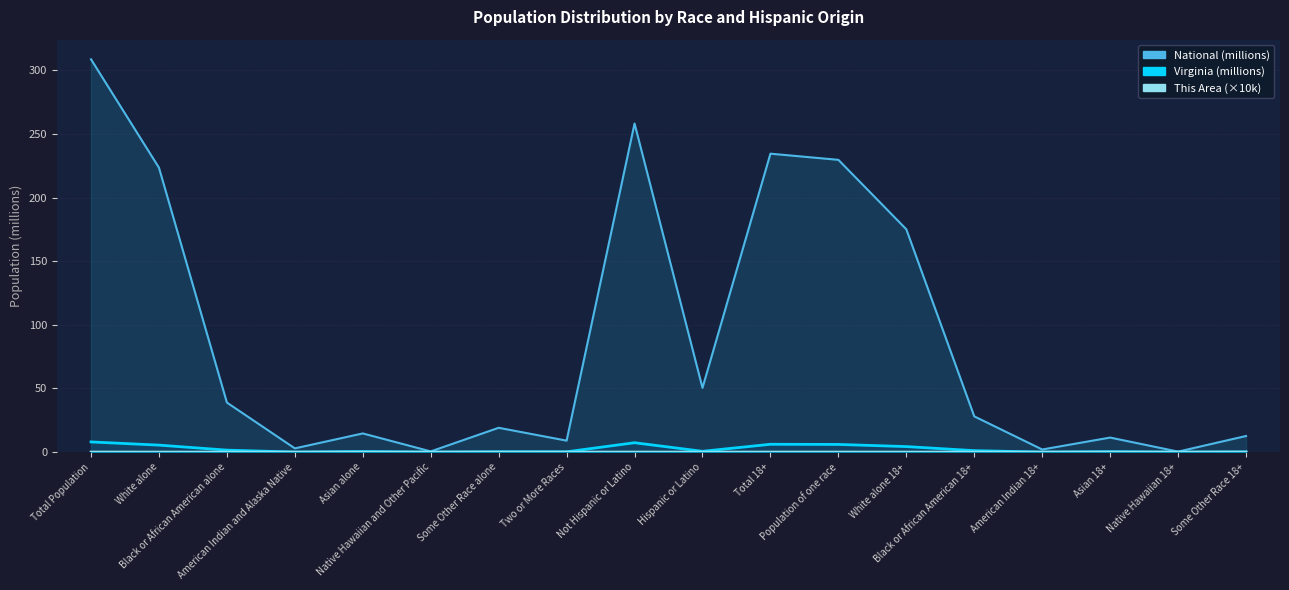

How many lines are shown in the chart?

3